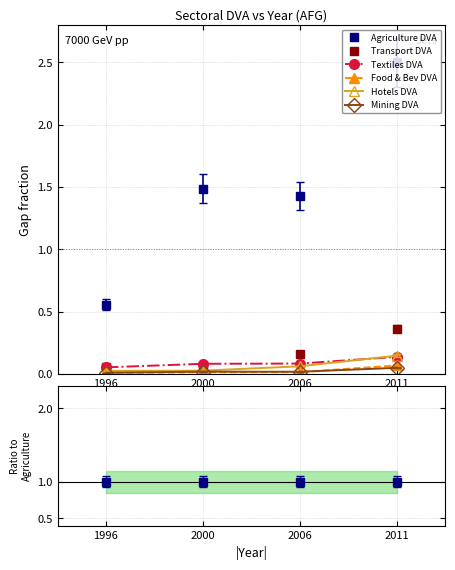

At which label does Food & Bev DVA reach its peak?

2011